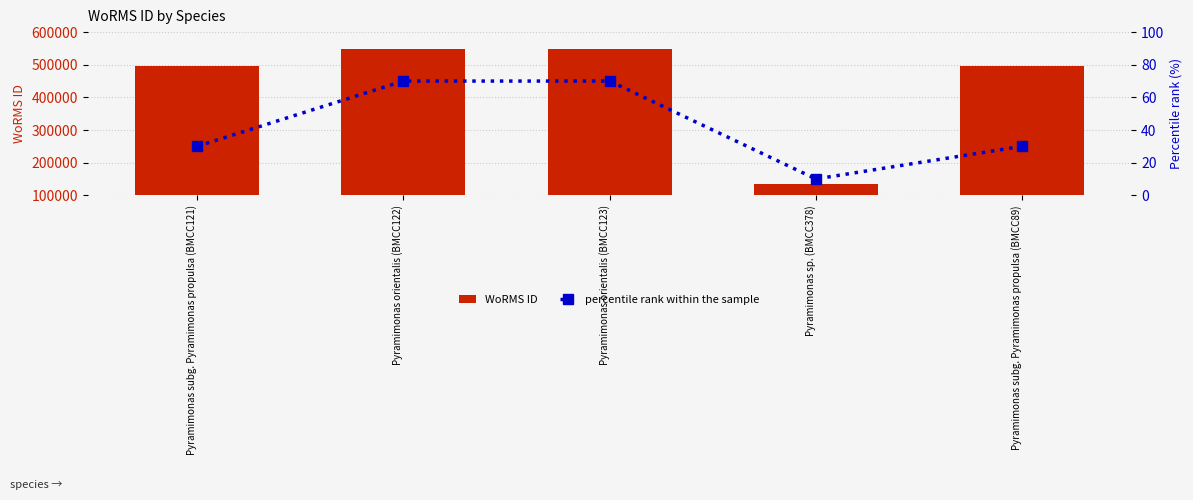

At how many categories does at least one series exceed 207106?

4